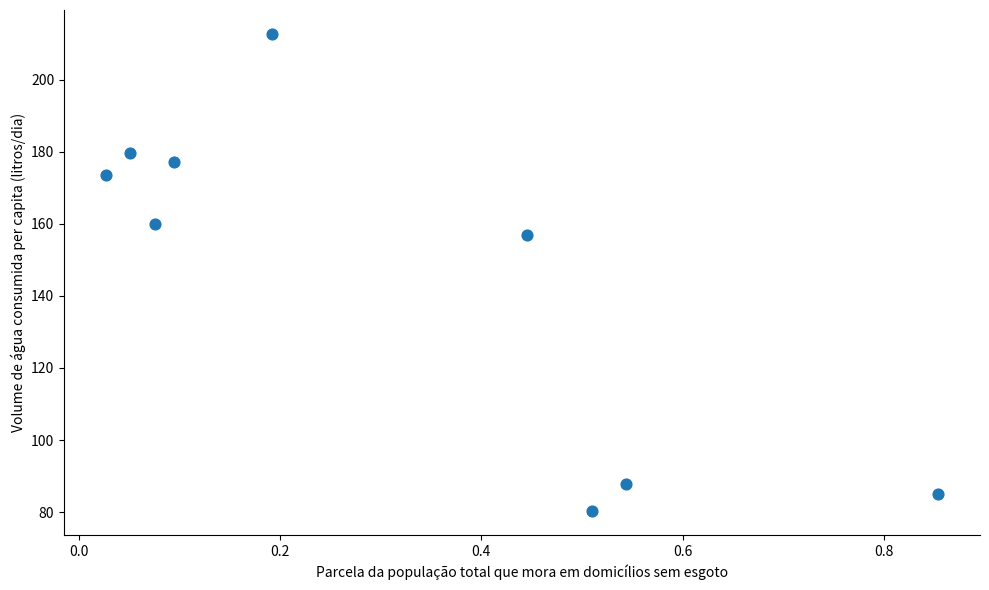

What Y value in the scatter plot is closest to 146?

156.9